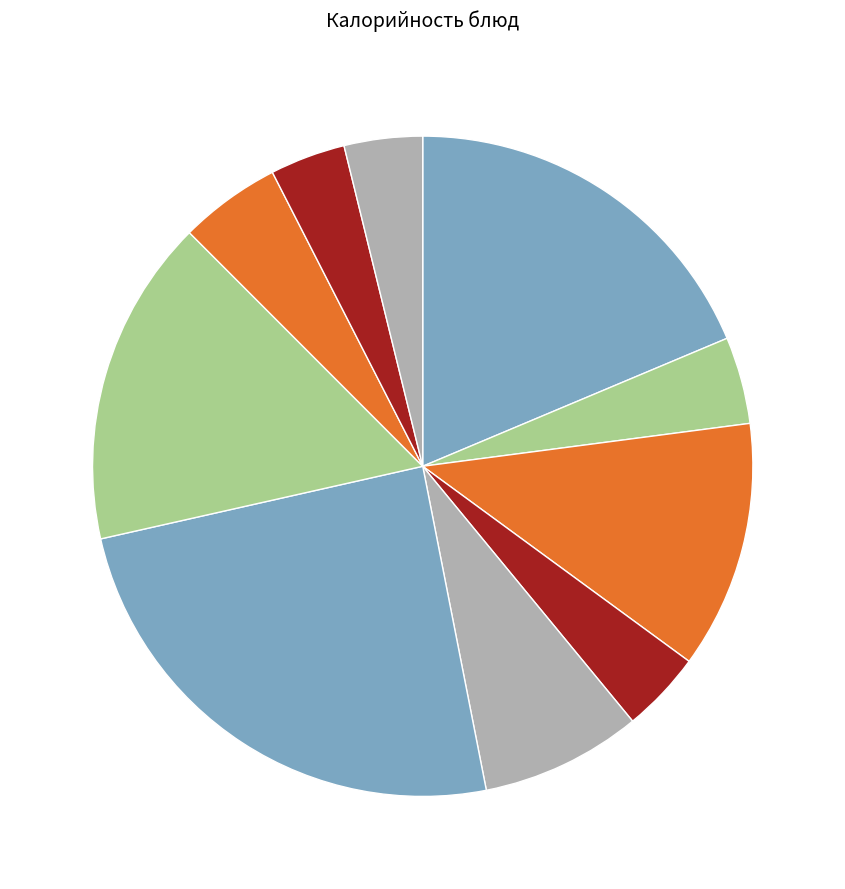

Is there any slice that represents more than half of the pie?

No